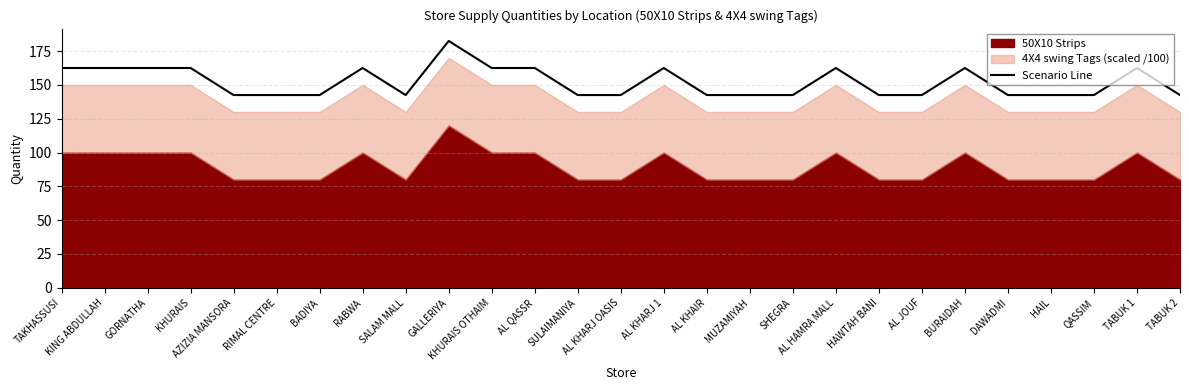

What is the difference between the values at HAIL and KHURAIS?

20.0